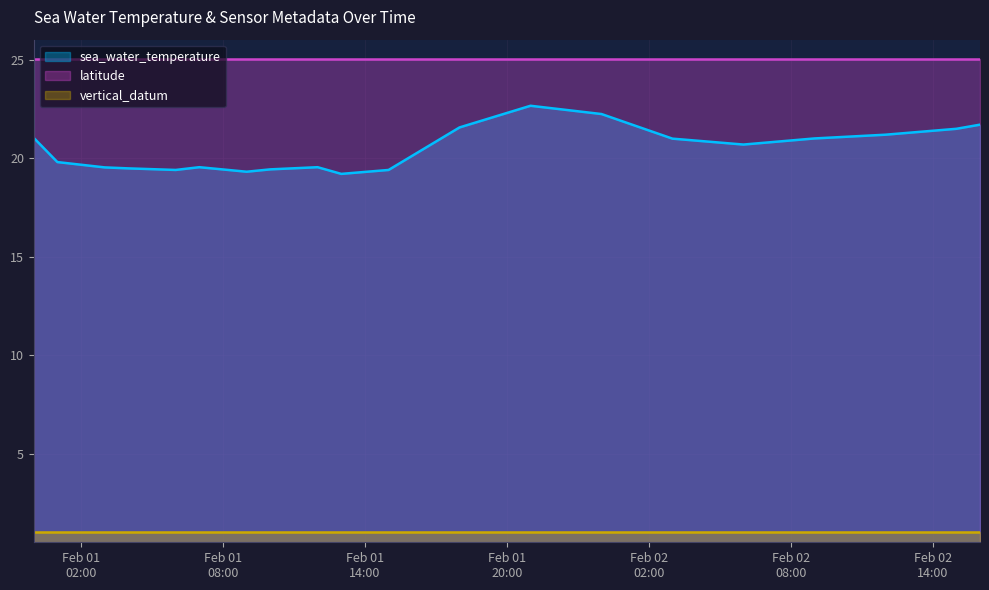

At which label does sea_water_temperature reach its minimum?

2019-02-01T13:00:00Z